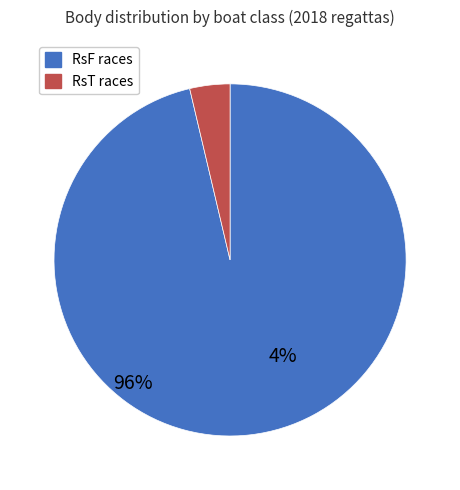

Between RsF races and RsT races, which is larger?

RsF races